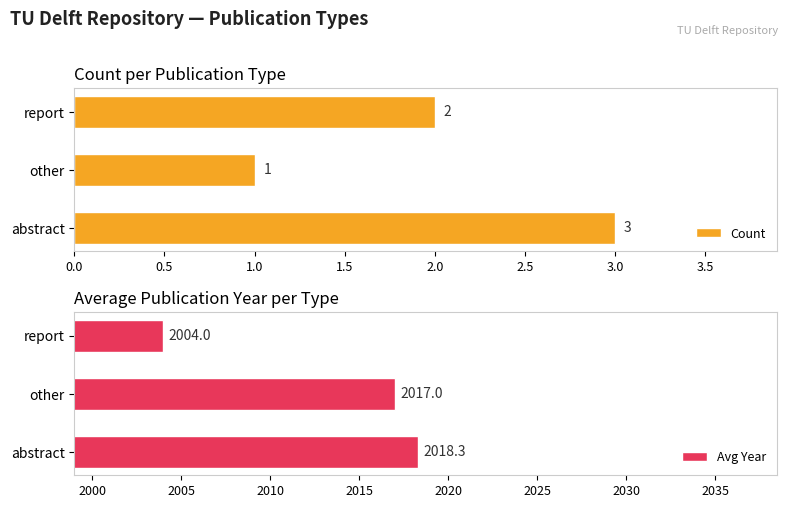

Reading right to left, list all the values displayed in this chart.

Count: 2.0	1.0	3.0
Avg Year: 2004.0	2017.0	2018.3